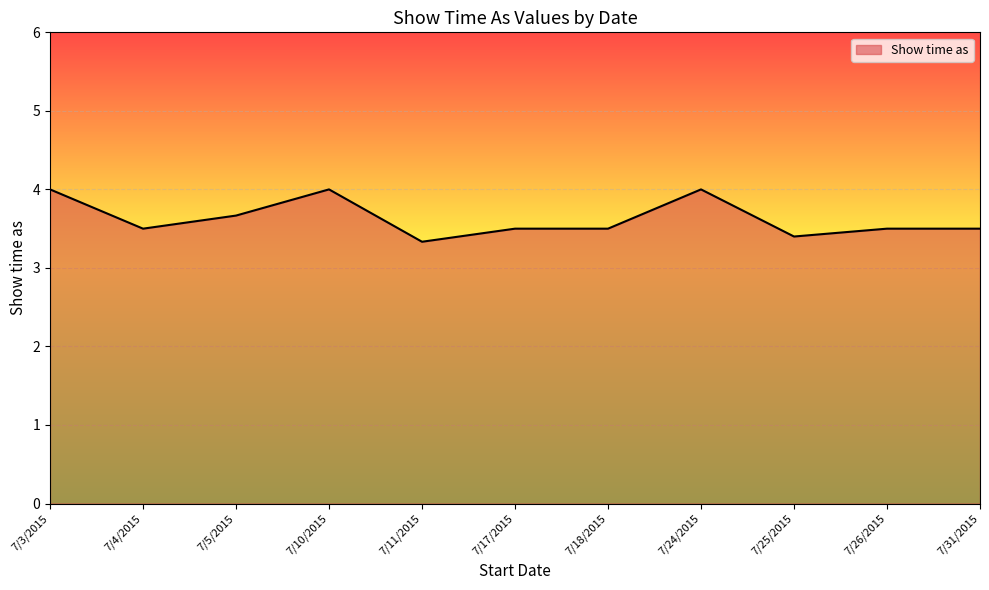

How many lines are shown in the chart?

1